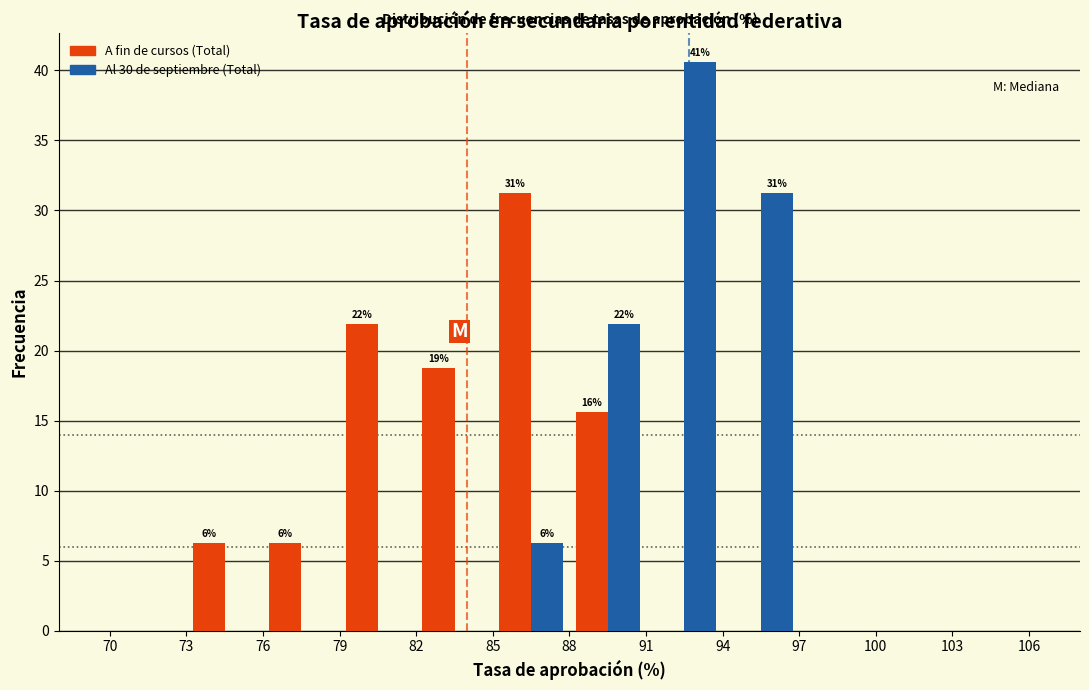

In the A fin de cursos (Total) series, which range on the x-axis has the tallest bar?

85 to 88